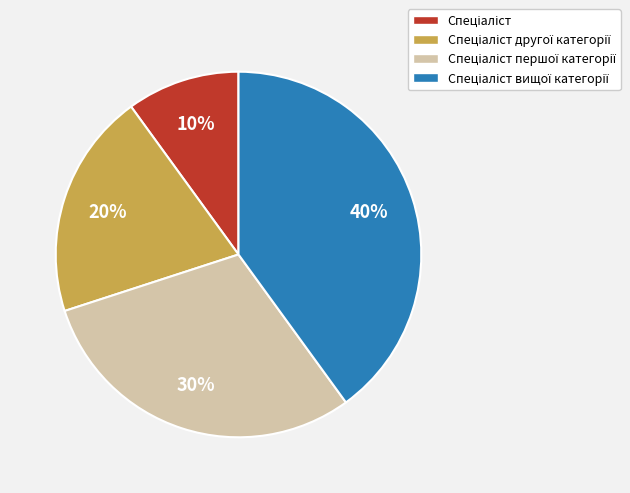

To the nearest percent, what is the difference between the largest and smallest slice percentages?

30%